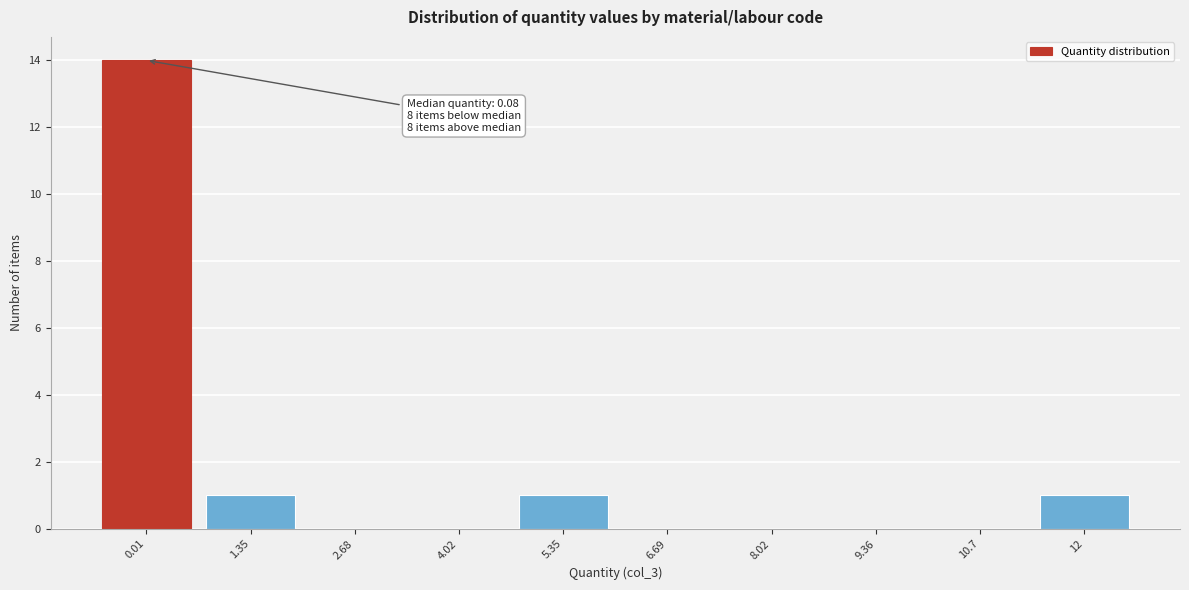

Reading left to right, extract all data points from this chart.

0.01=14	1.35=1	2.68=0	4.02=0	5.35=1	6.69=0	8.02=0	9.36=0	10.7=0	12=1